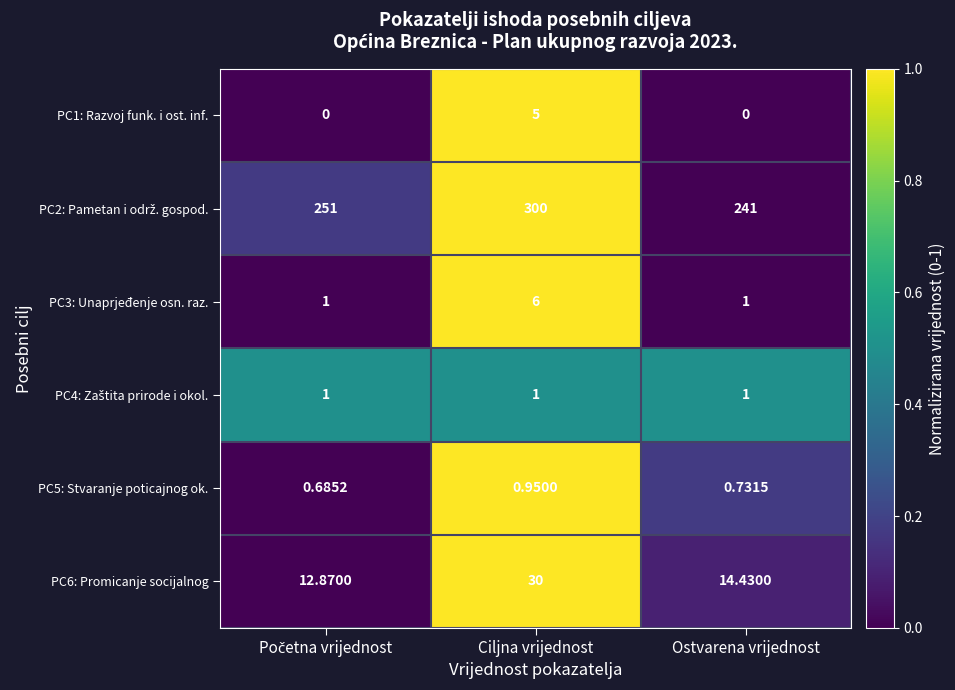

At which category is the sum across all series the highest?

Ciljna vrijednost